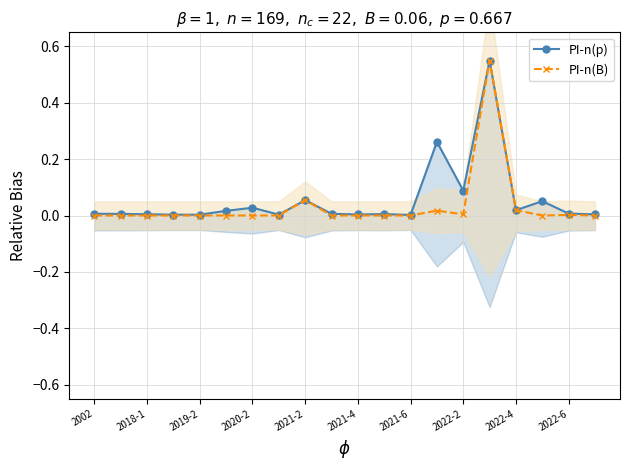

Which series has the largest total across all categories?

PI-n(p)